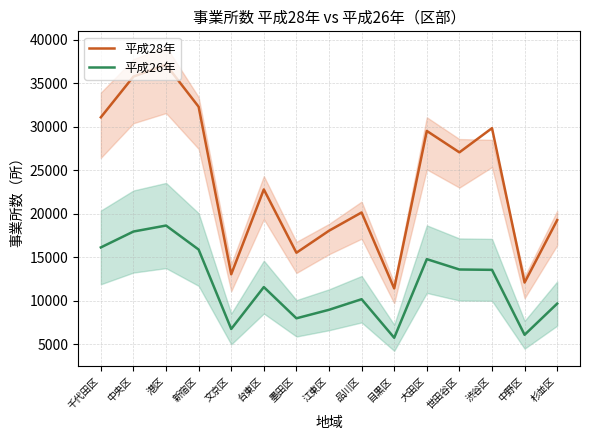

Which series changed the most between 台東区 and 品川区?

平成28年